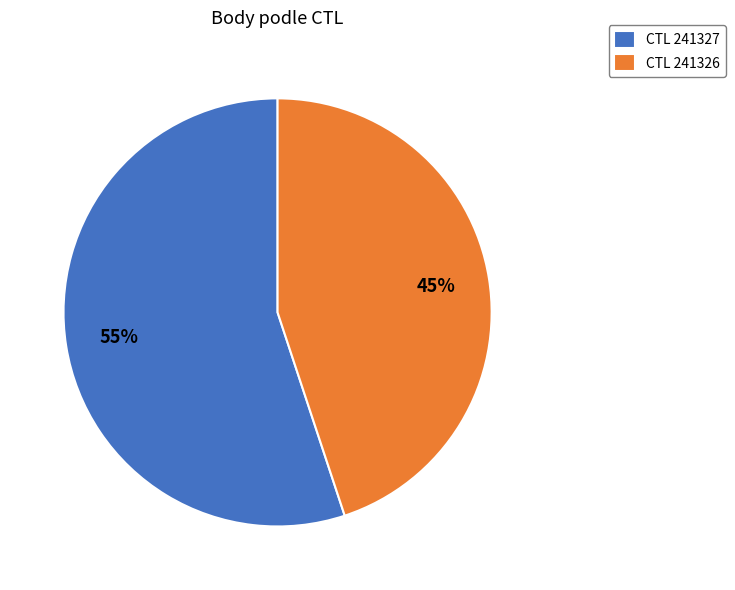

True or false: CTL 241326 accounts for 53% of the total.

False